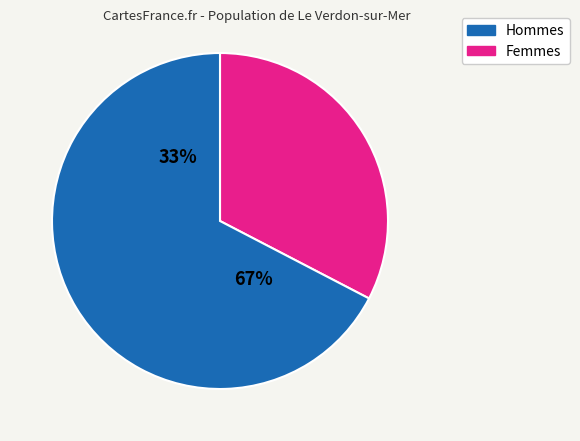

The pct25 slice represents 17% of the pie. True or false?

False